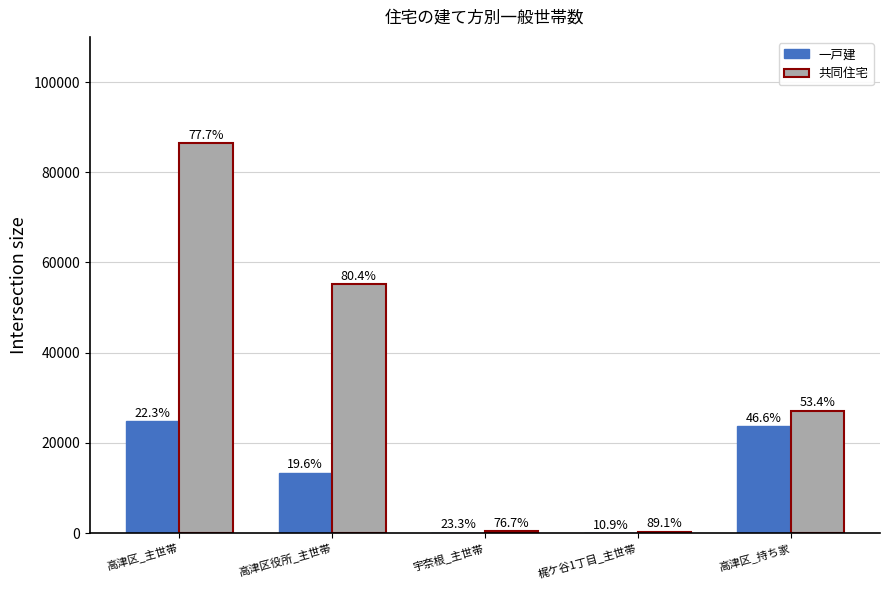

How many groups of bars are there?

5